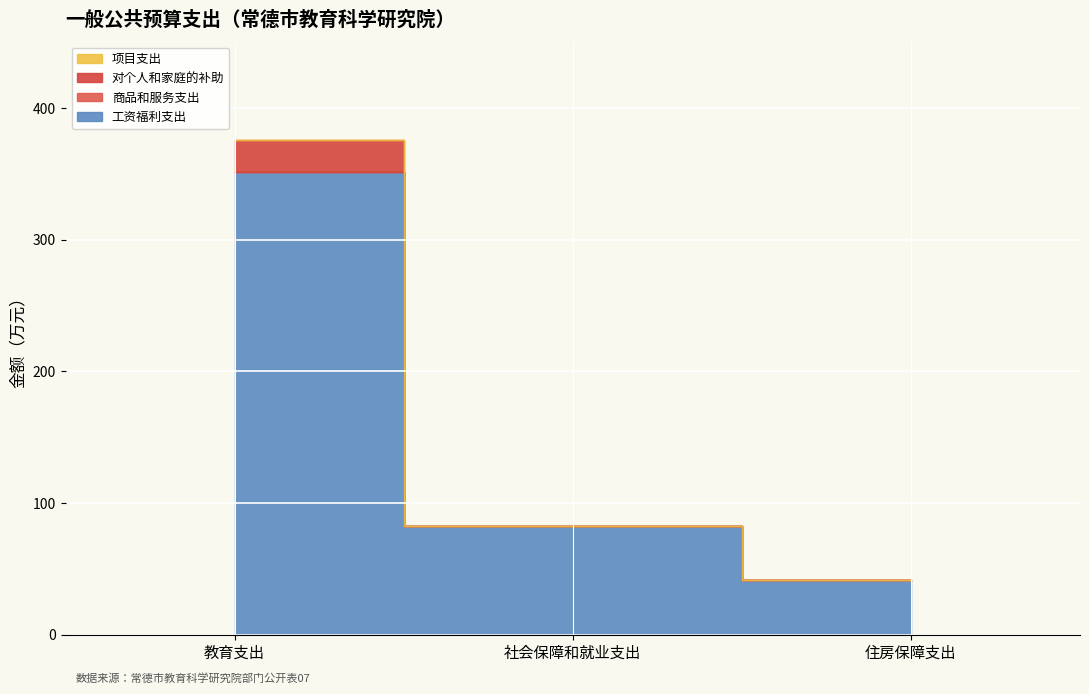

What position from the left is 住房保障支出?

3